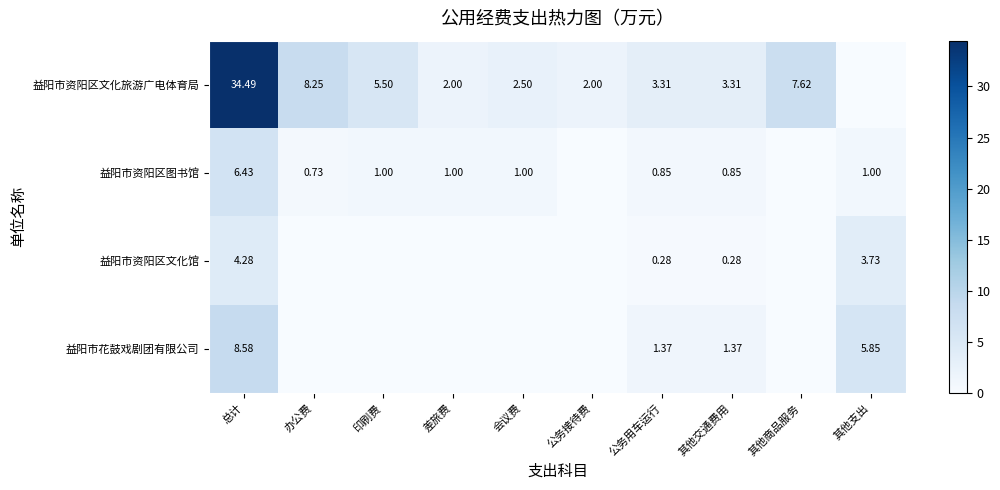

What is the sum of the 益阳市资阳区图书馆 values at 会议费 and 差旅费?

2.0